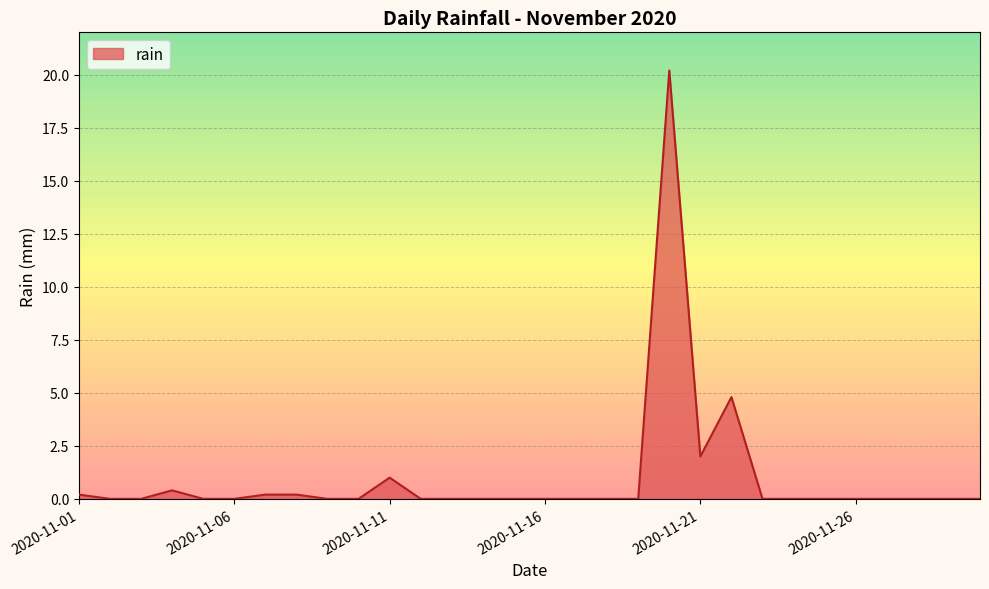

What is the maximum value shown in the chart?

20.2